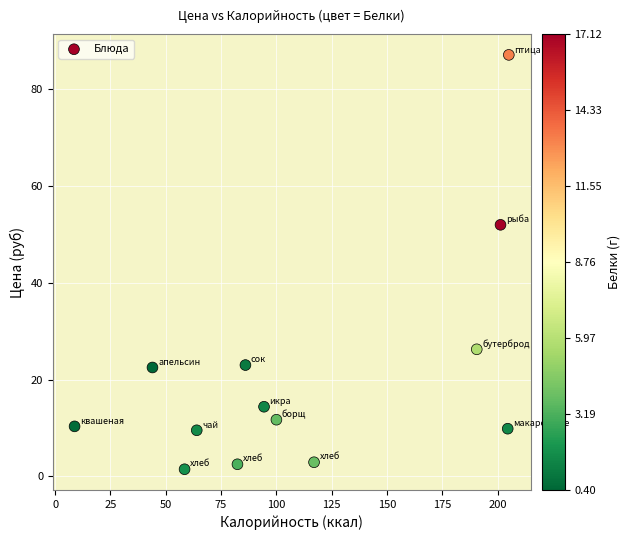

What Y value in the scatter plot is closest to 44?

52.0